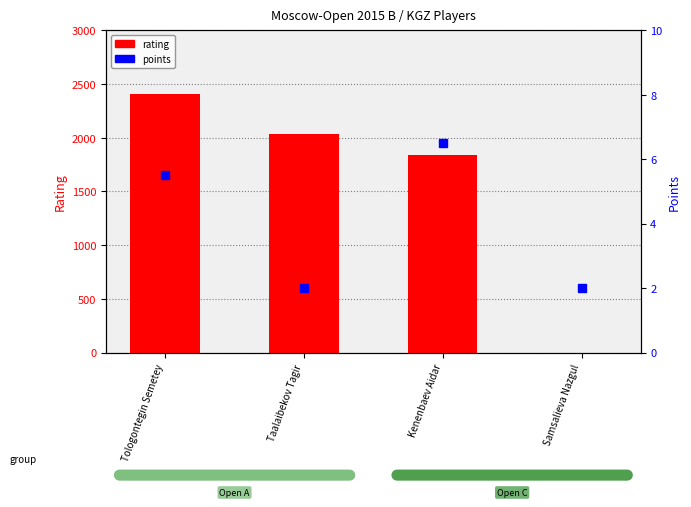

At Tologontegin Semetey, list the series in order from largest to smallest.

rating, points